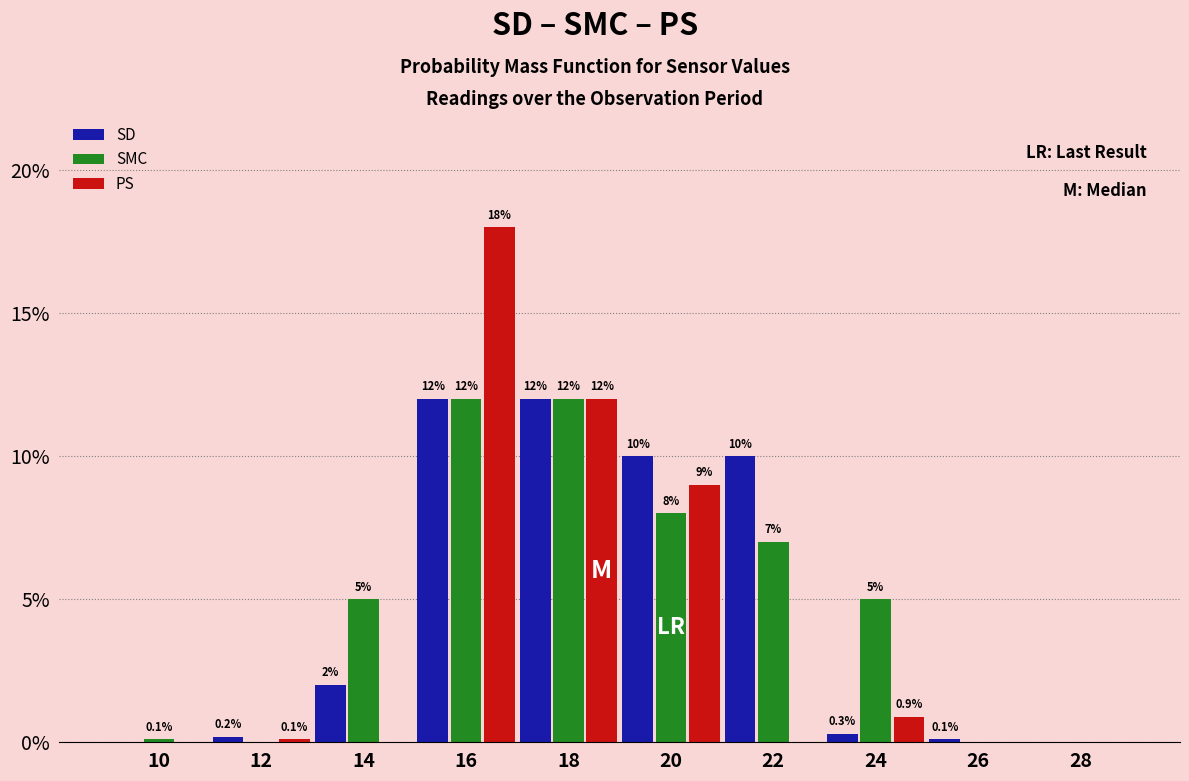

Reading left to right, extract all data points from this chart.

SD: 10=0.0	12=0.2	14=2.0	16=12.0	18=12.0	20=10.0	22=10.0	24=0.3	26=0.1	28=0.0
SMC: 10=0.1	12=0.0	14=5.0	16=12.0	18=12.0	20=8.0	22=7.0	24=5.0	26=0.0	28=0.0
PS: 10=0.0	12=0.1	14=0.0	16=18.0	18=12.0	20=9.0	22=0.0	24=0.9	26=0.0	28=0.0